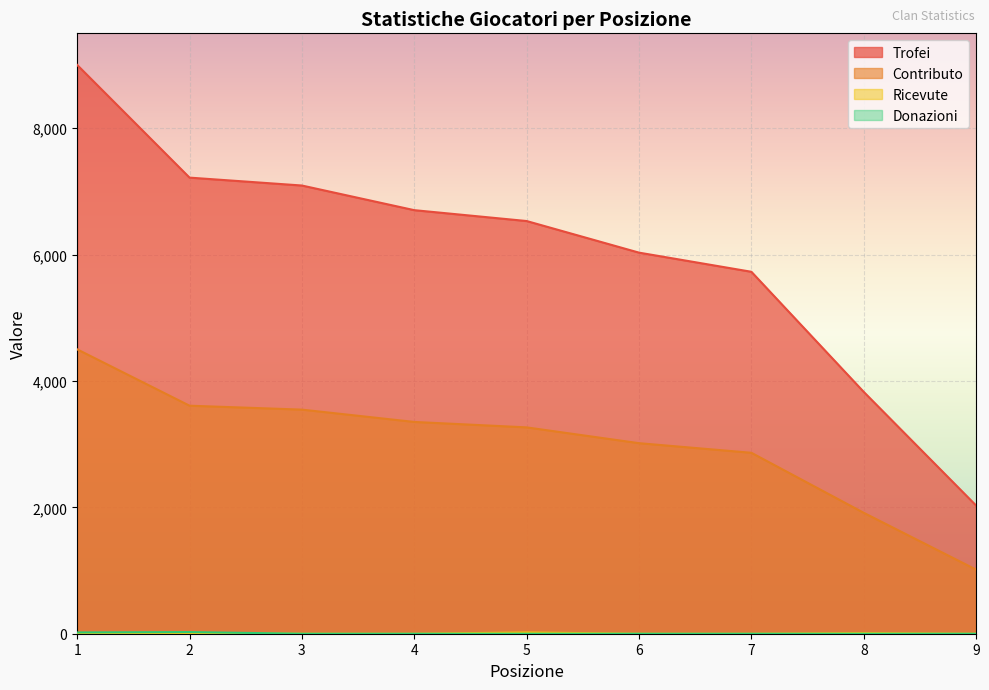

True or false: Trofei and Donazioni intersect in this chart.

False